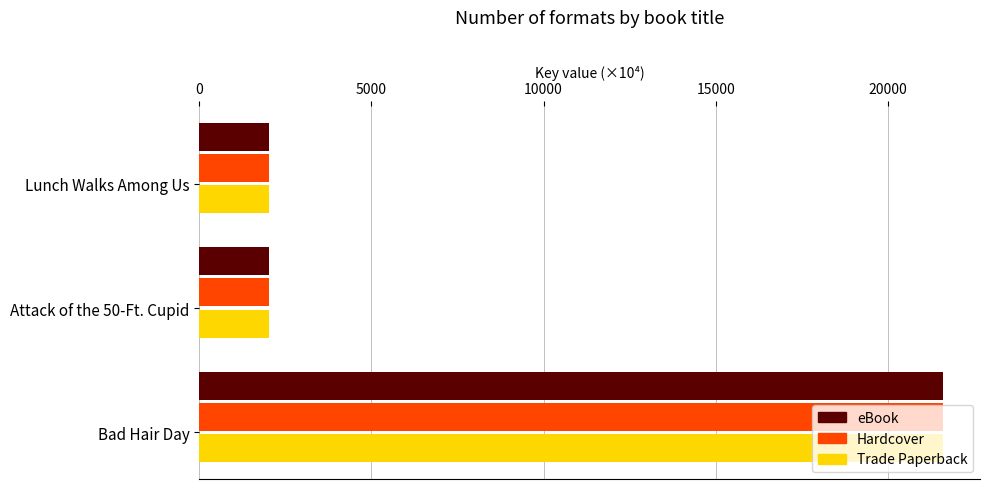

What is the sum of the eBook values at Bad Hair Day and Attack of the 50-Ft. Cupid?

23621.5